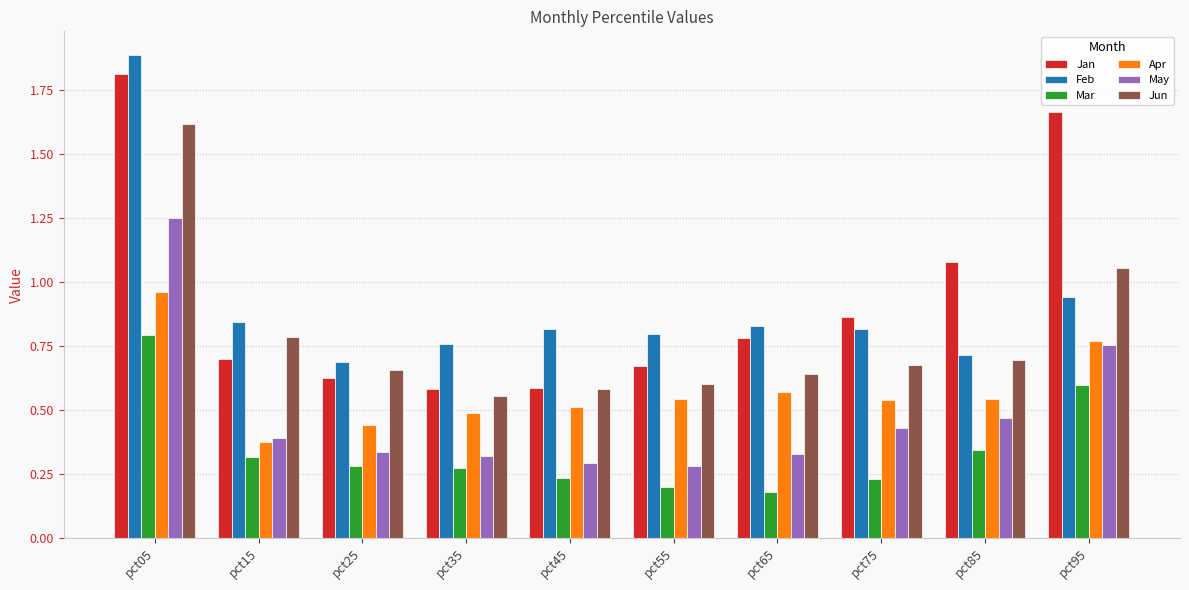

Are the bars grouped side by side (vs. stacked)?

Yes